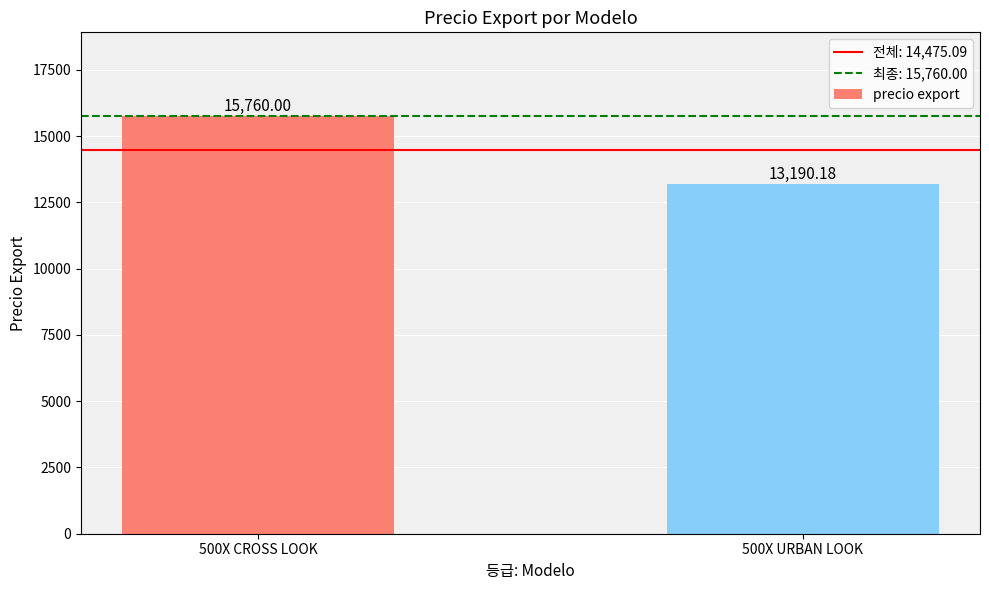

What is the difference between the values at 500X CROSS LOOK and 500X URBAN LOOK?

2569.8